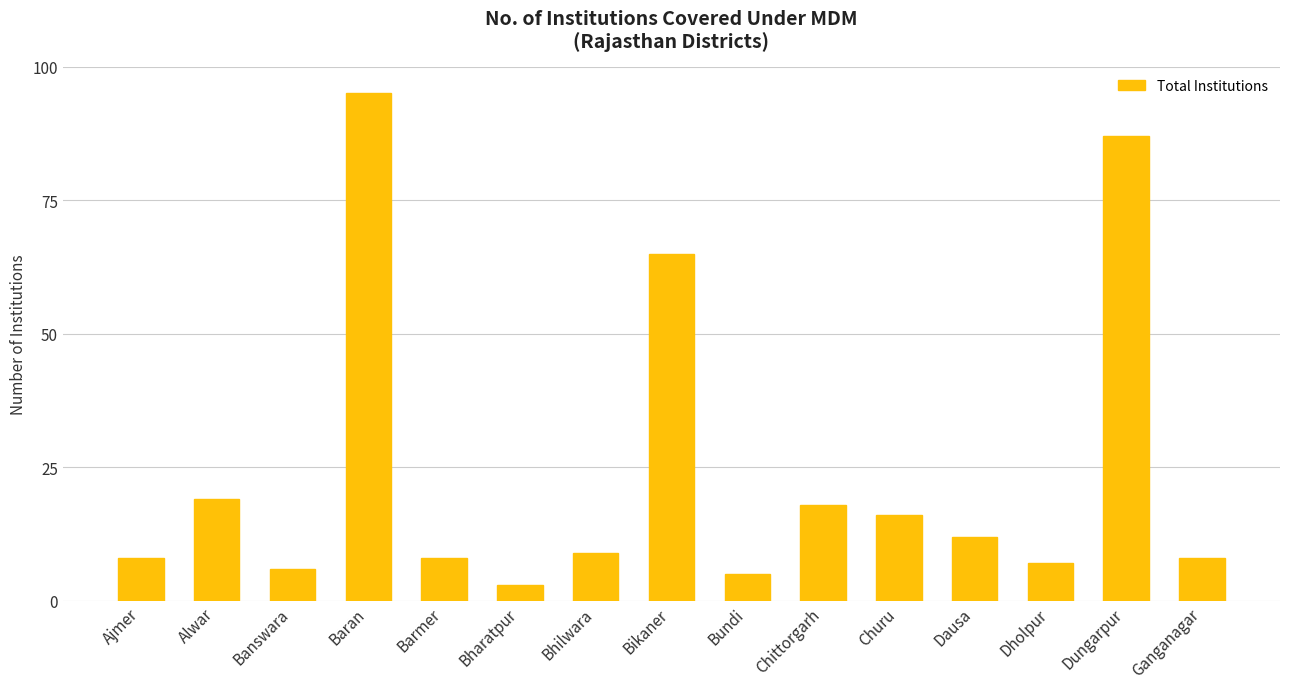

Reading right to left, list all the values displayed in this chart.

8	87	7	12	16	18	5	65	9	3	8	95	6	19	8